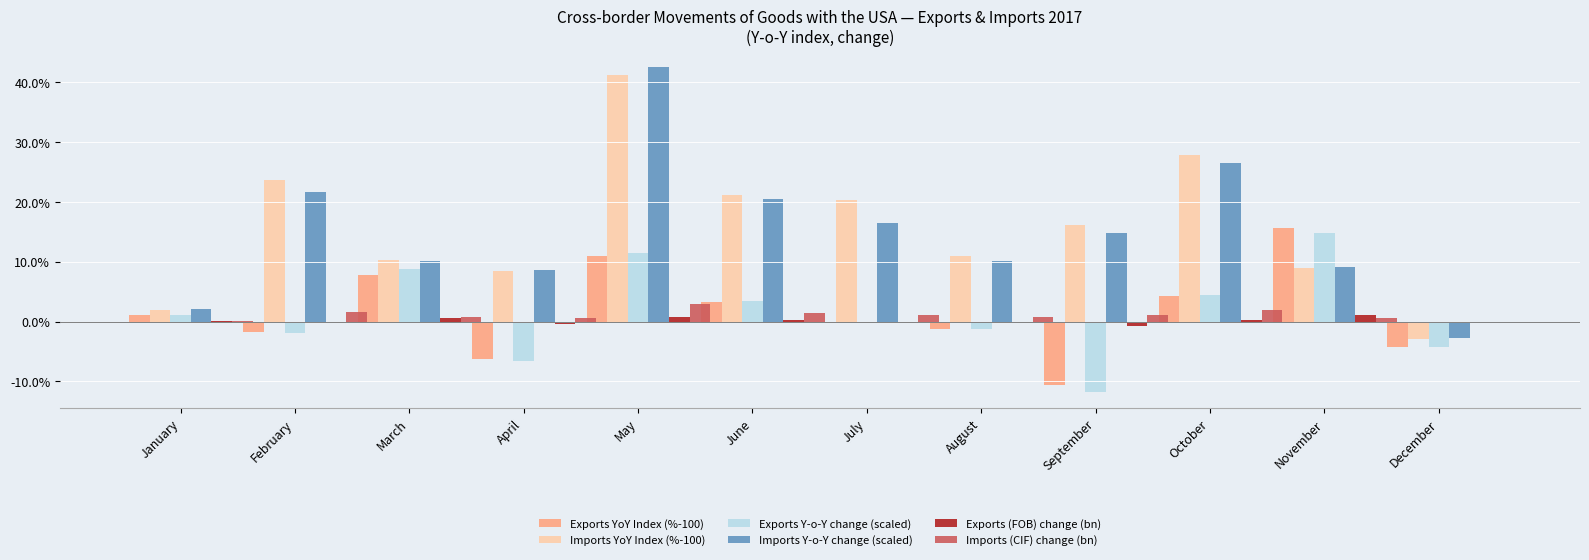

What is the sum of the Exports (FOB) change (bn) values at August and July?

-0.1